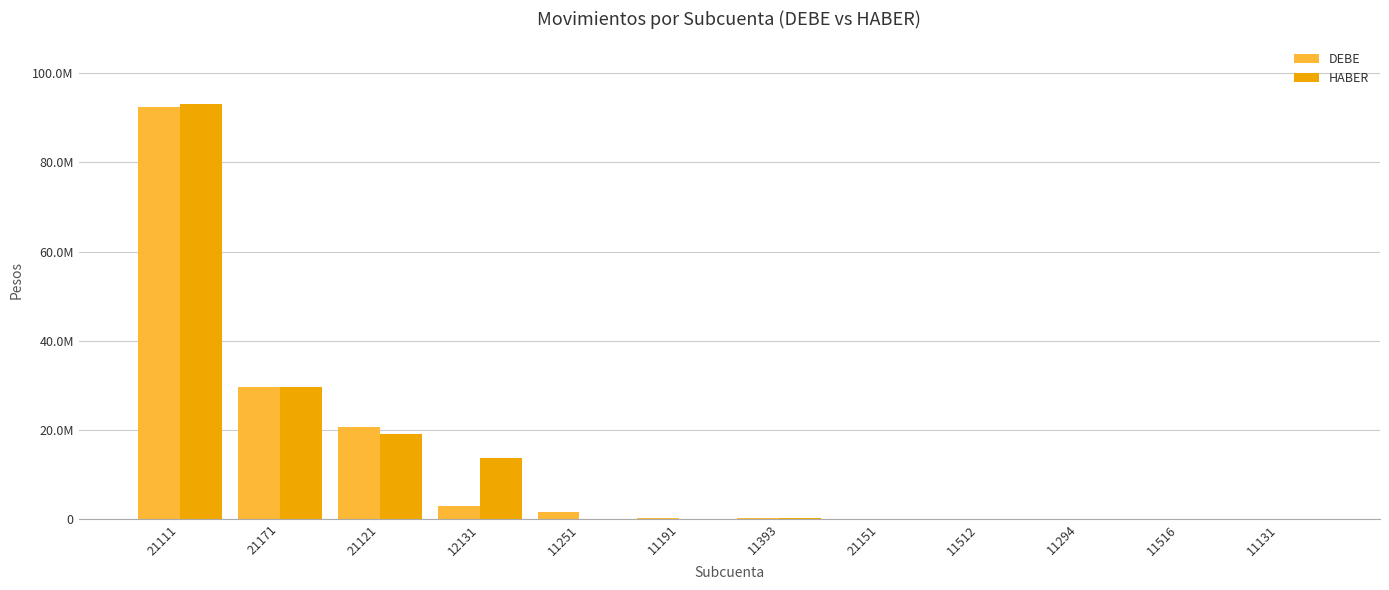

Does the chart contain stacked bars?

No